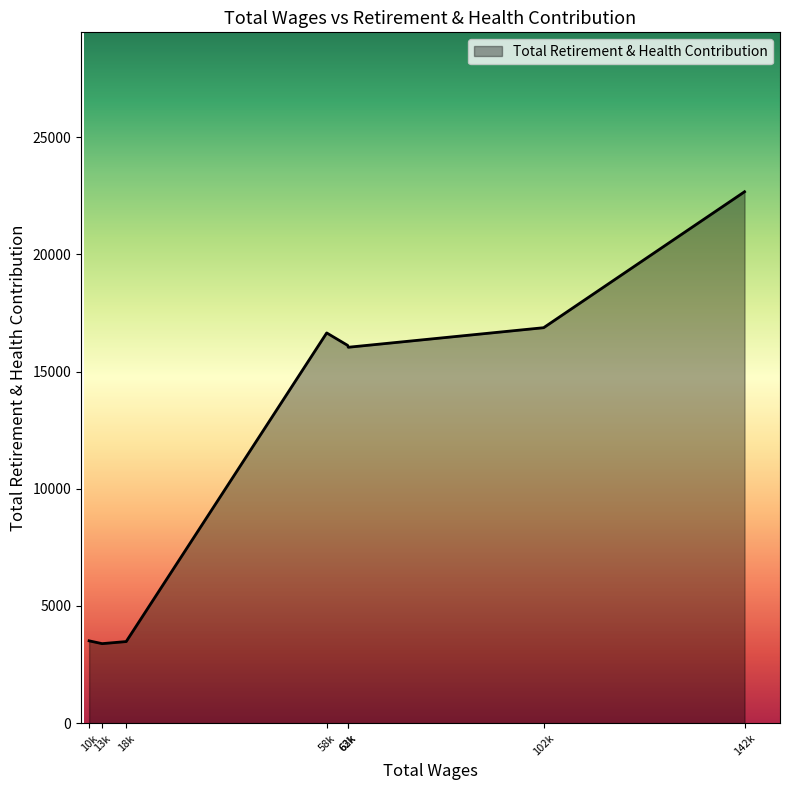

What is the smallest value displayed?

3392